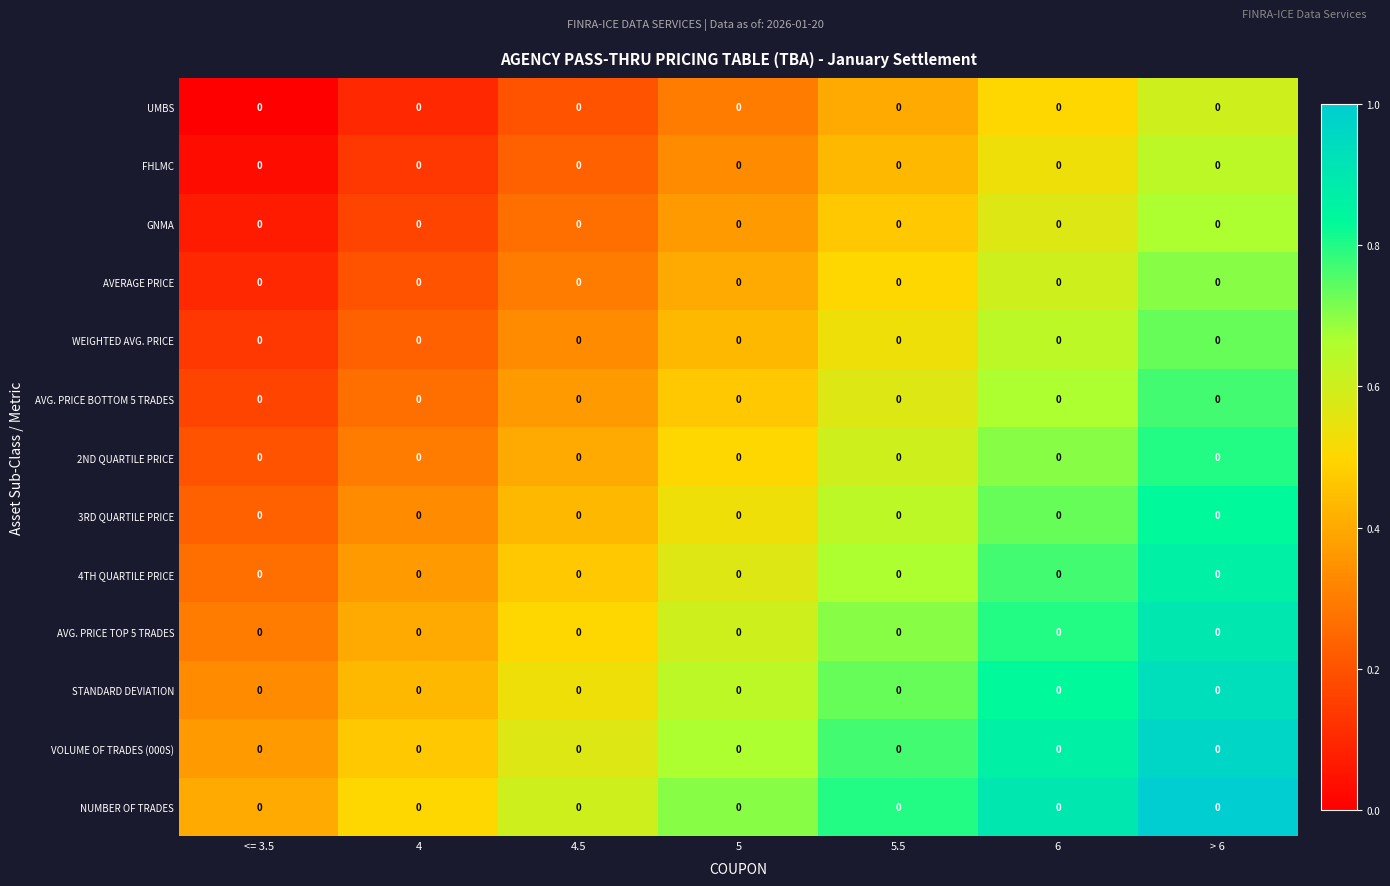

Rank the categories by VOLUME OF TRADES (000S) value from lowest to highest.

<= 3.5, 4, 4.5, 5, 5.5, 6, > 6